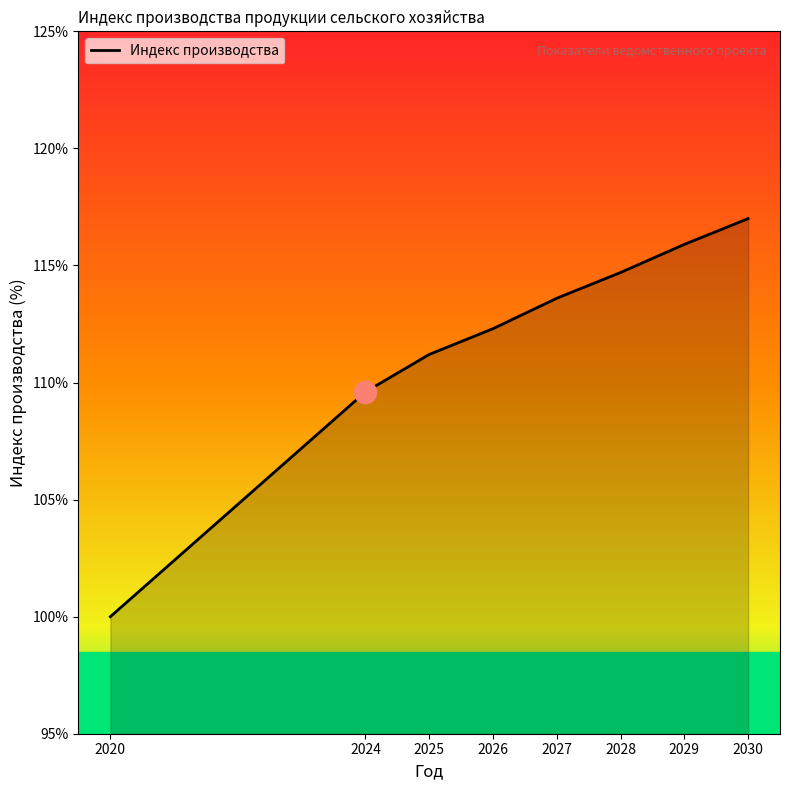

What is the sum of all values?

894.3